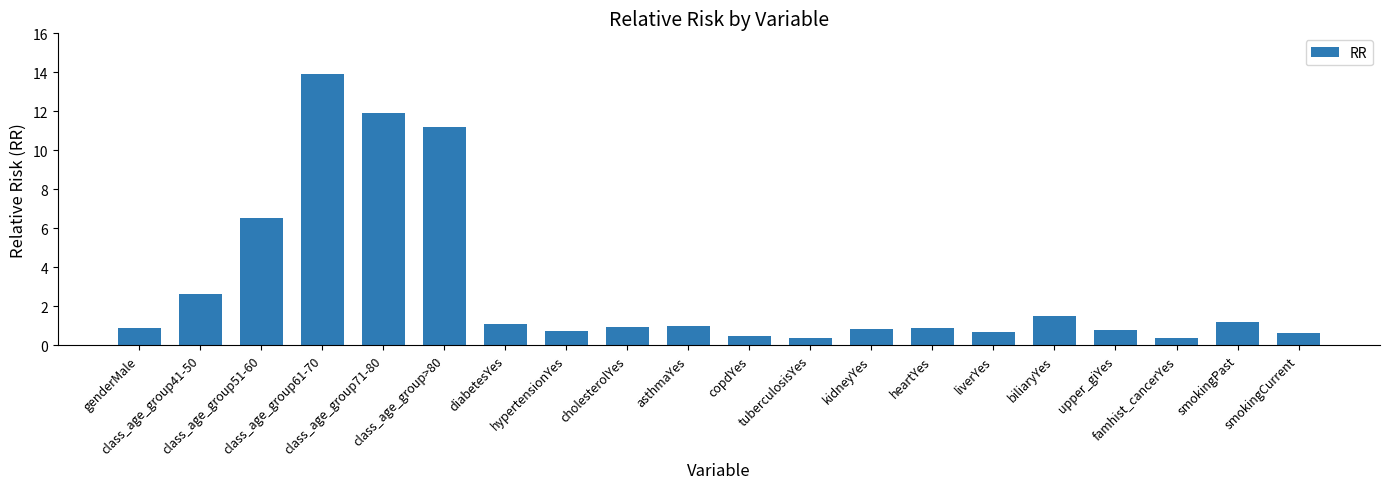

What position from the right is biliaryYes?

5